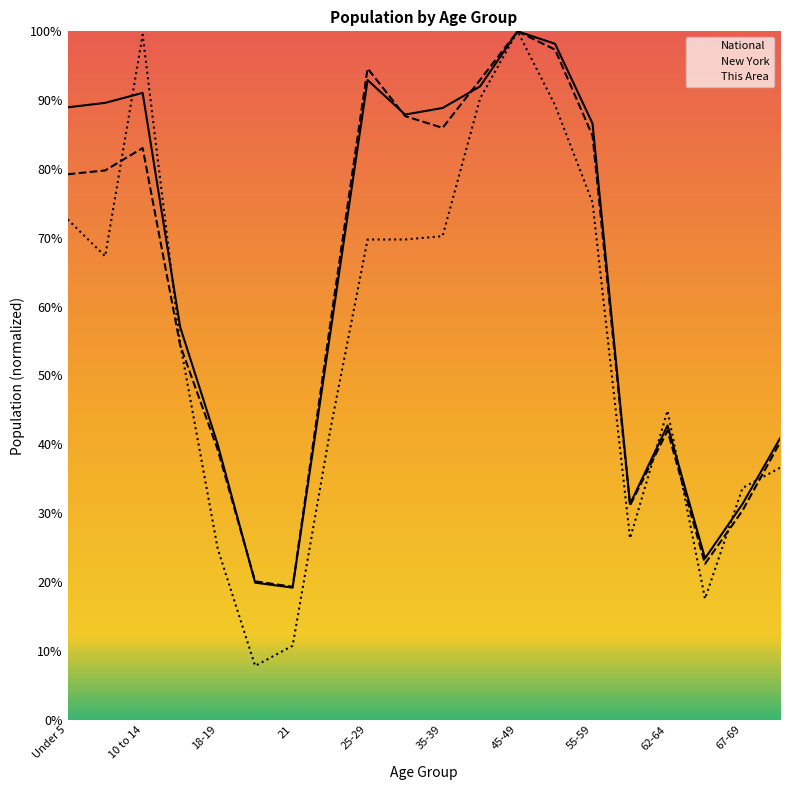

Is it true that New York equals 100.0 at 45-49?

True